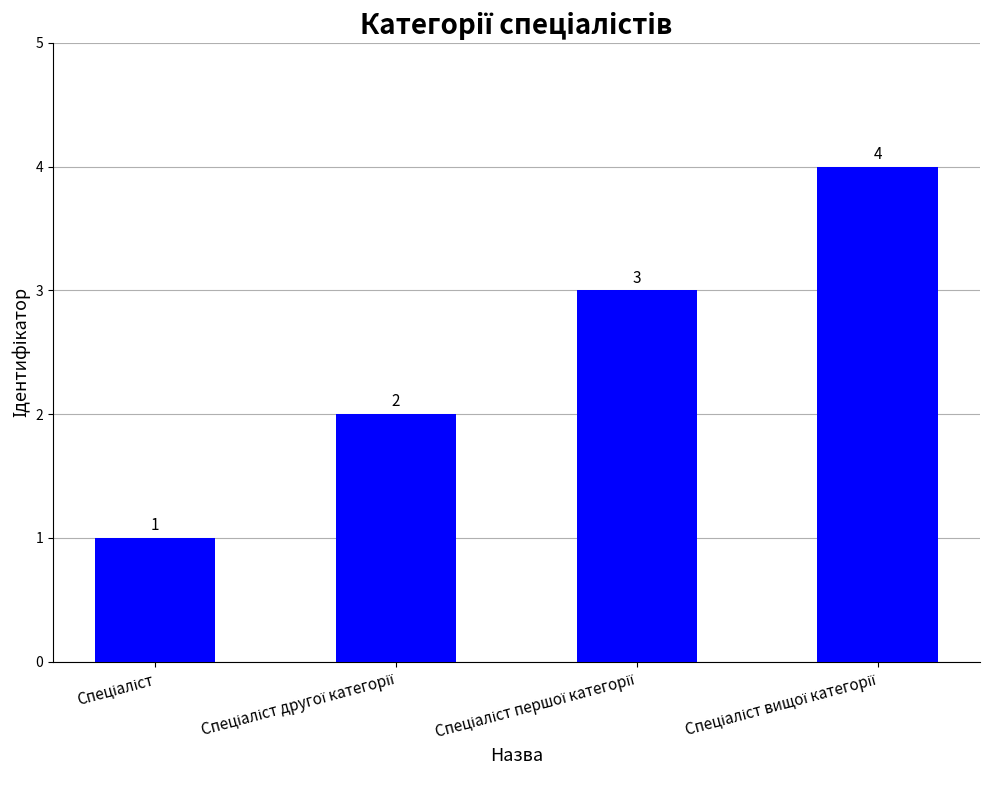

How many values are between 2 and 4?

3